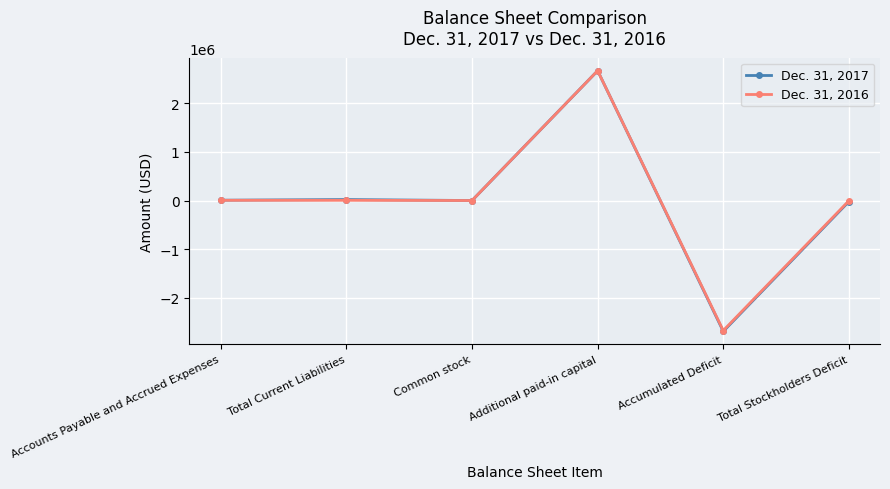

Reading left to right, transcribe all the data shown in this chart.

Dec. 31, 2017: 6753	20164	13	2667846	-2688023	-20164
Dec. 31, 2016: 4500	4500	13	2667846	-2672359	-4500